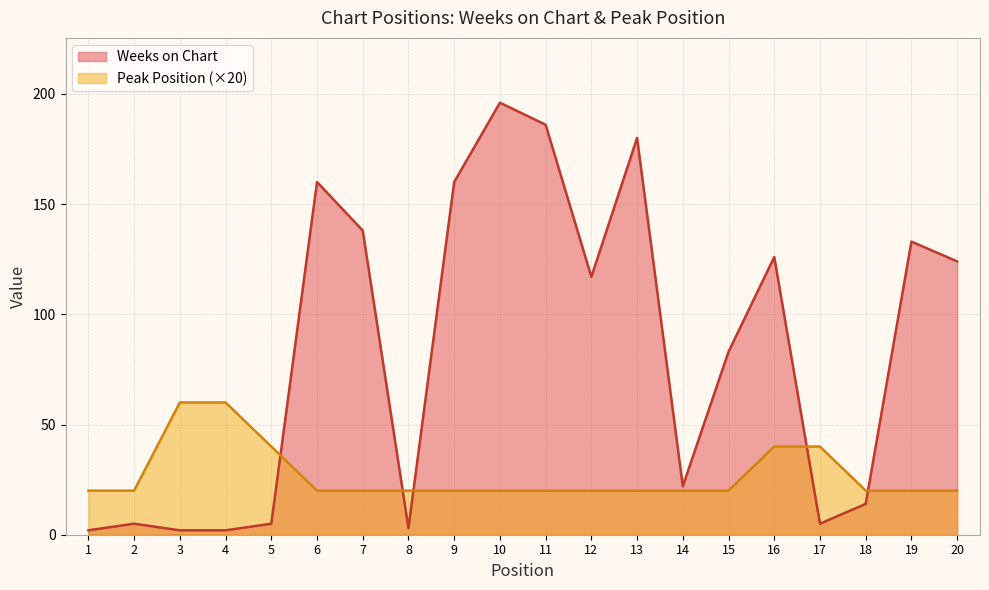

Reading right to left, what are all the values shown in this chart?

Weeks on Chart: 20=124	19=133	18=14	17=5	16=126	15=83	14=22	13=180	12=117	11=186	10=196	9=160	8=3	7=138	6=160	5=5	4=2	3=2	2=5	1=2
Peak Position: 20=20	19=20	18=20	17=40	16=40	15=20	14=20	13=20	12=20	11=20	10=20	9=20	8=20	7=20	6=20	5=40	4=60	3=60	2=20	1=20